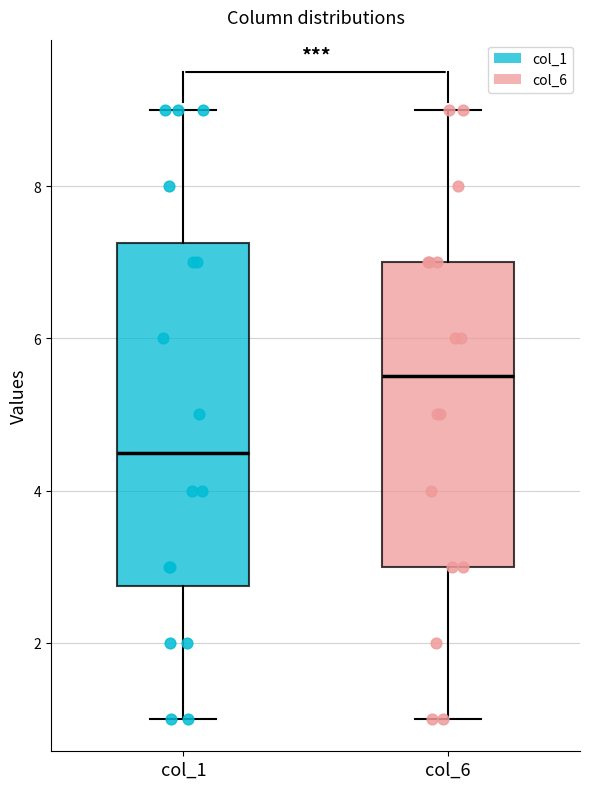

Comparing the boxes themselves (not the whiskers), which one is the tallest?

col_1